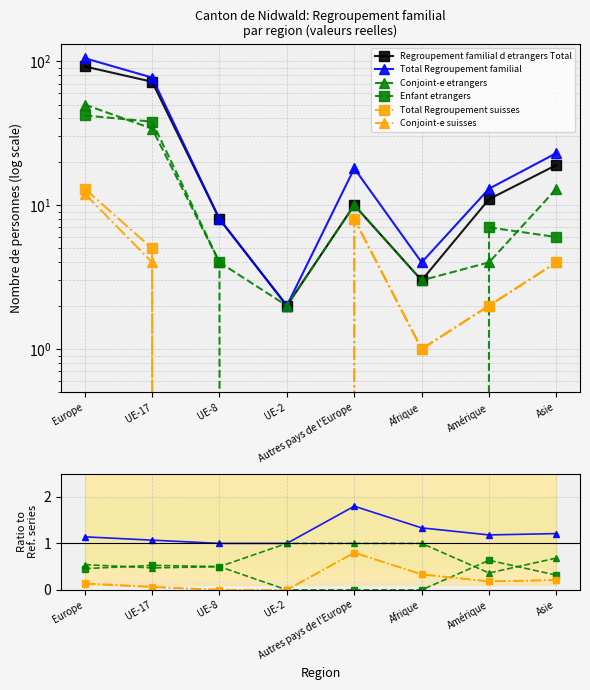

True or false: Total Regroupement familial and Conjoint-e etrangers cross at least once.

False